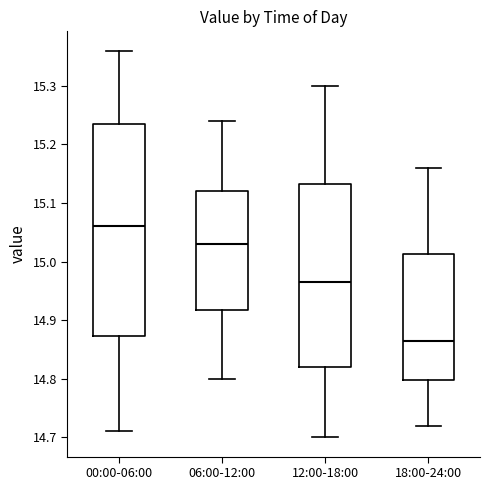

Which box has the highest median line?

00:00-06:00